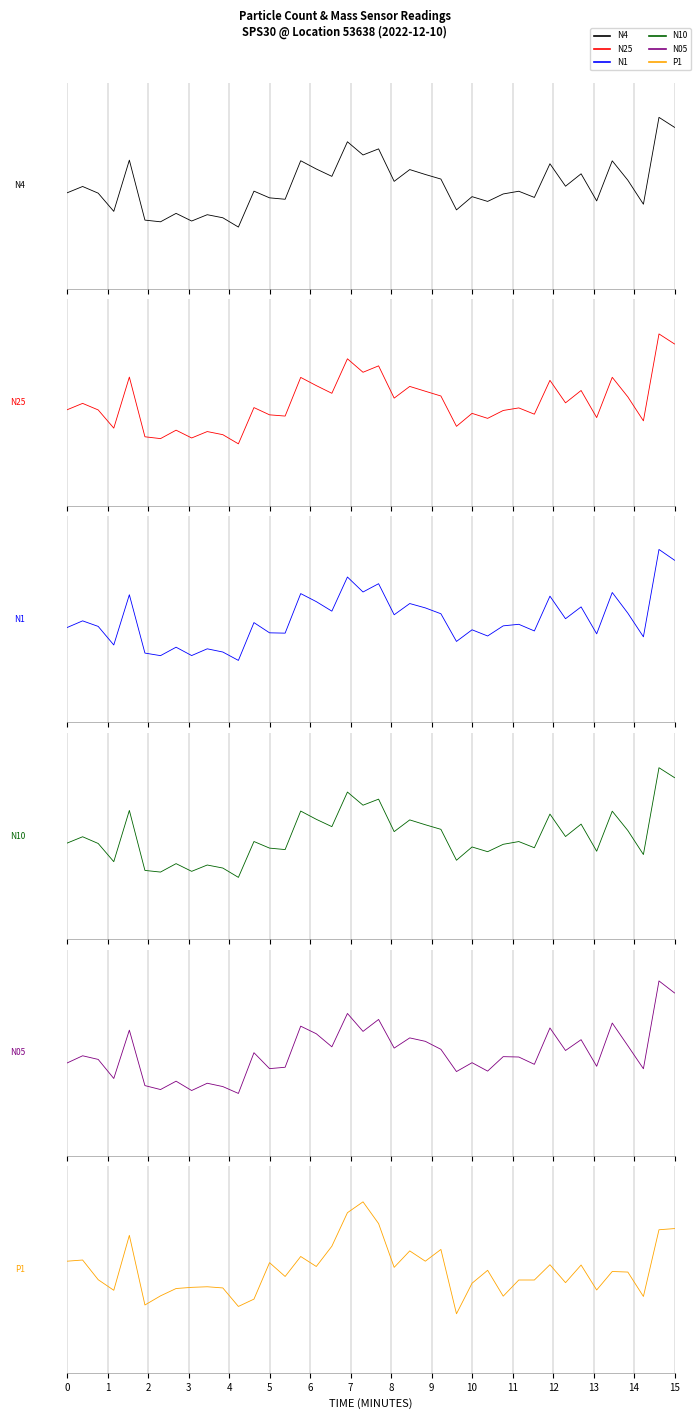

Between 4 and 1, which is larger?

1